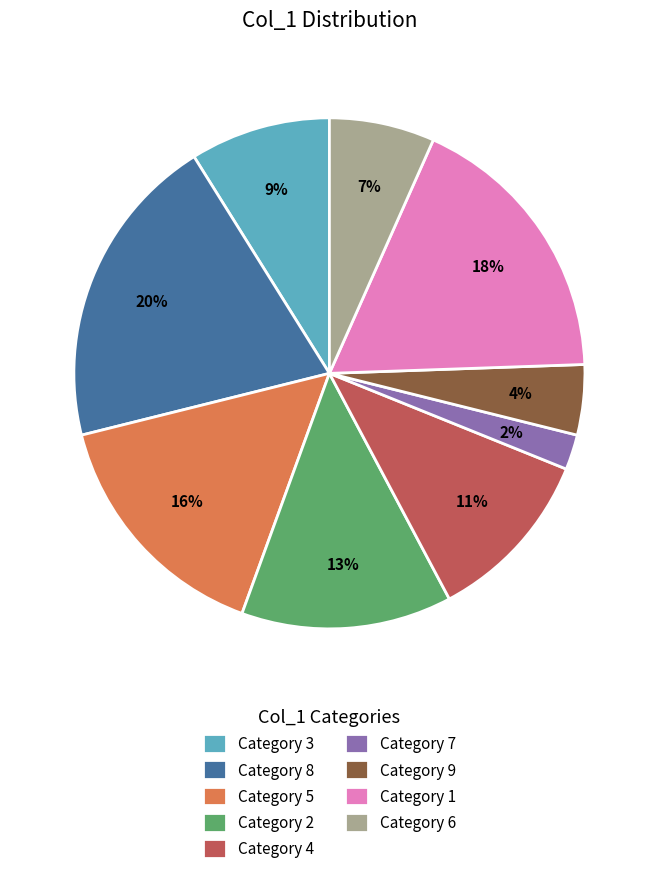

Rank the categories by value from highest to lowest.

Category 8, Category 1, Category 5, Category 2, Category 4, Category 3, Category 6, Category 9, Category 7